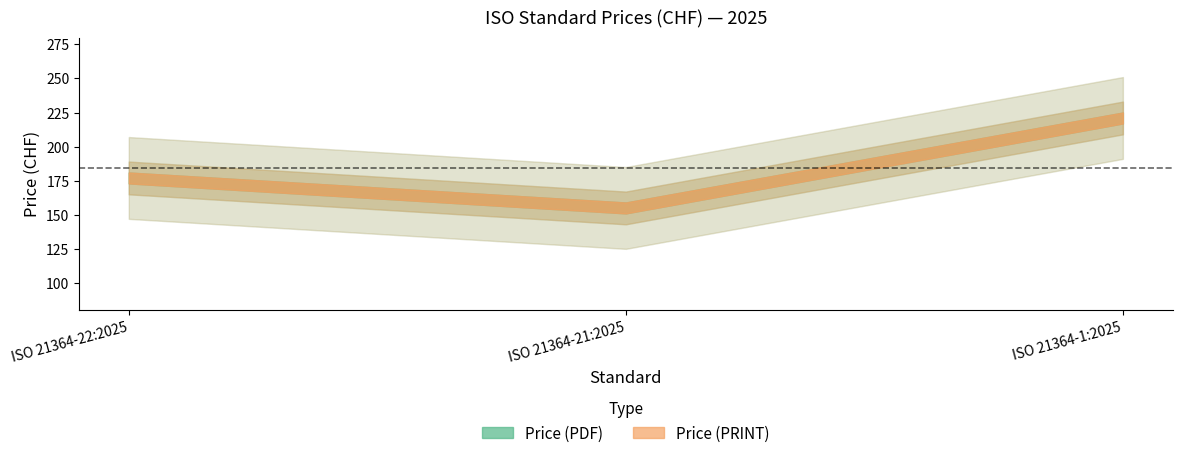

Rank the series at ISO 21364-1:2025 from highest to lowest value.

Price (PDF), Price (PRINT)